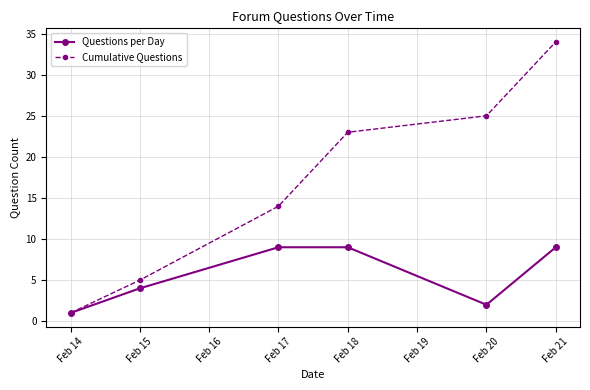

Which series has the widest spread of values?

Cumulative Questions